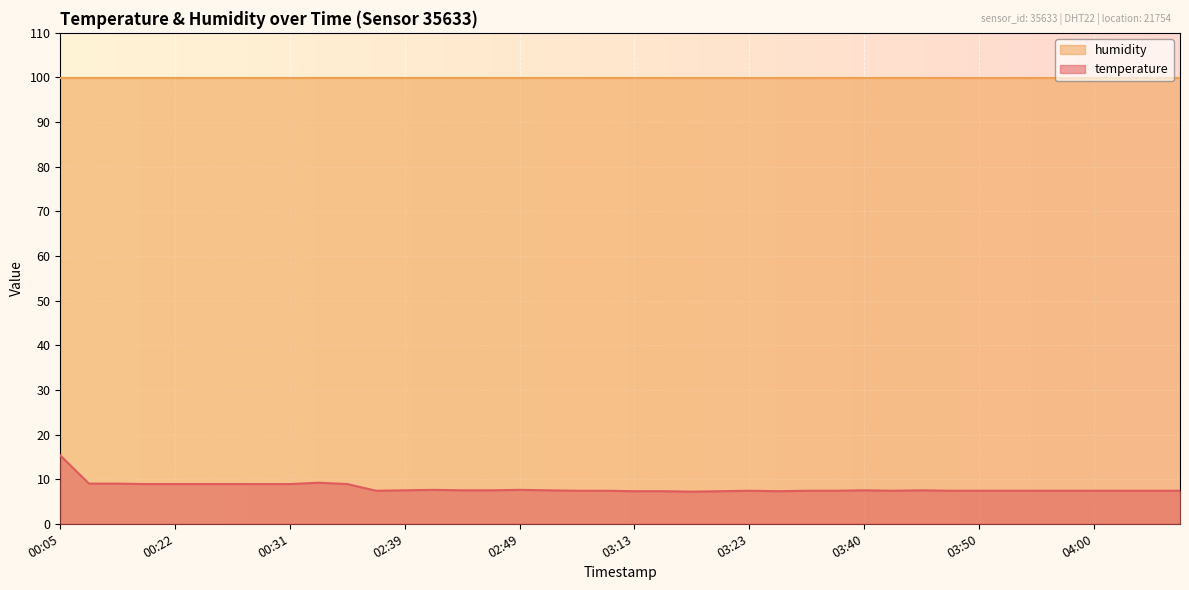

What is the label of the 34th point from the right?

00:26